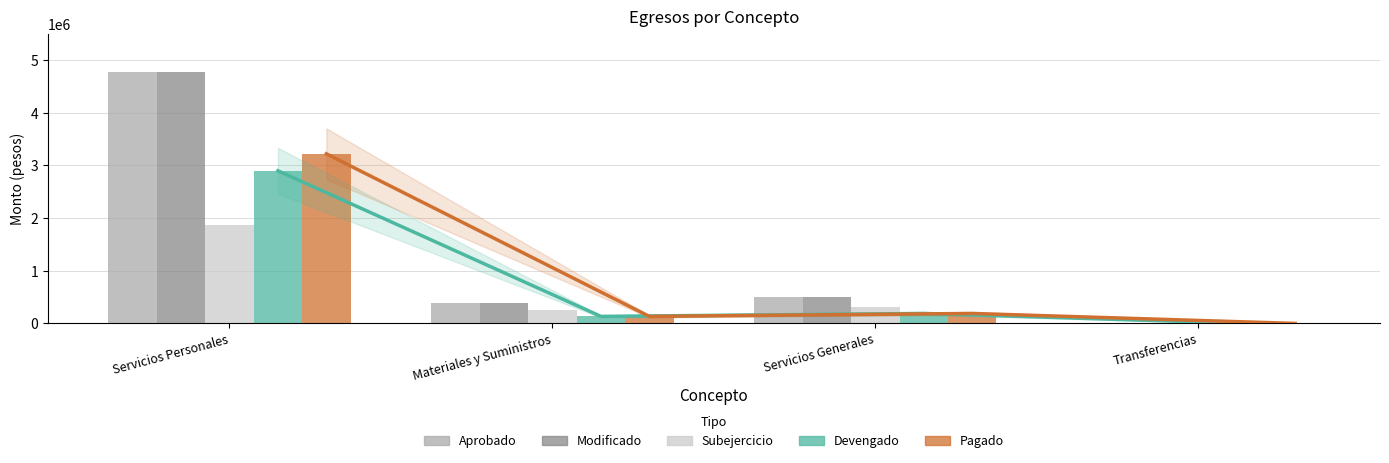

Does the chart contain any negative values?

No